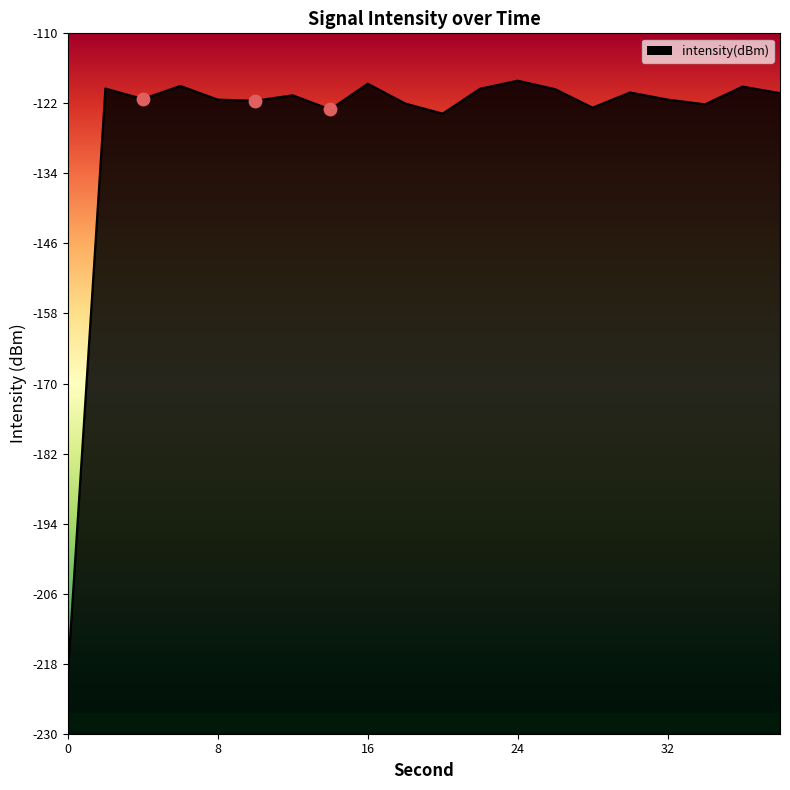

What is the change in value from 22 to 34?

-2.7